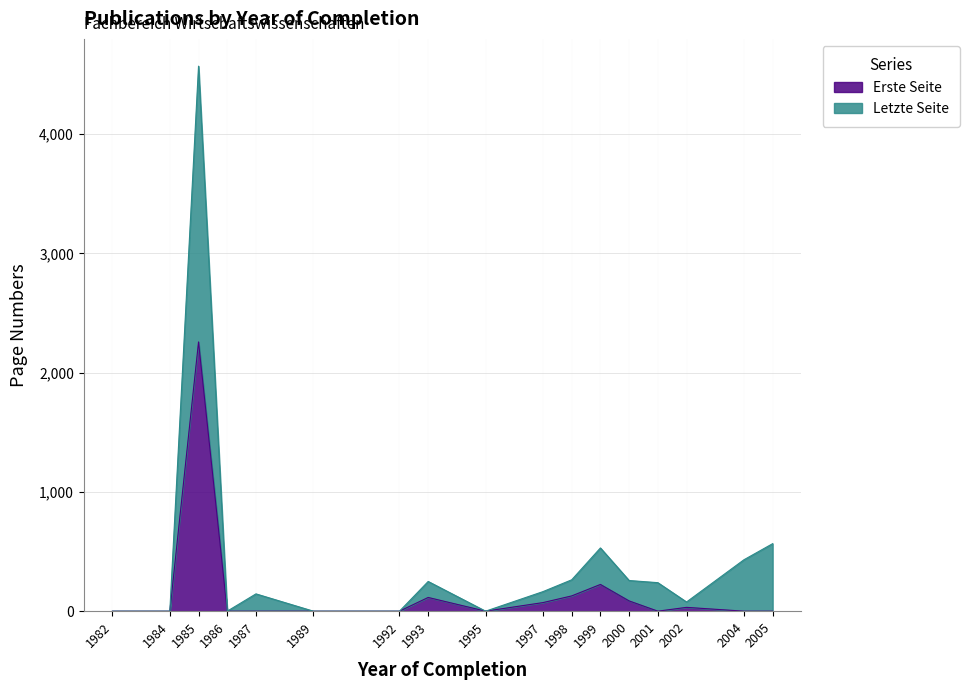

True or false: Letzte Seite has a value of 145 at 1987.

True